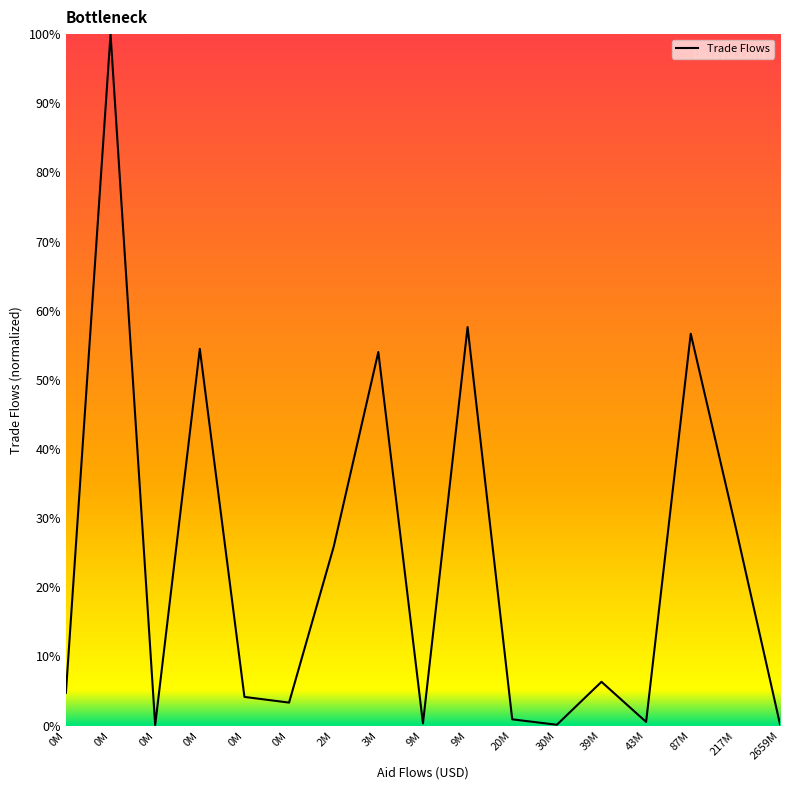

How many lines are shown in the chart?

1